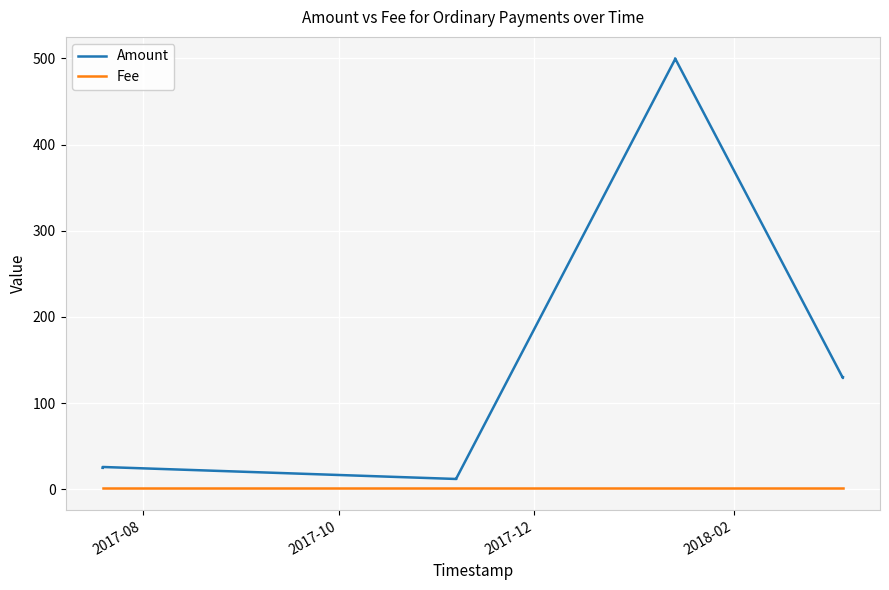

Rank the series by their average value, from highest to lowest.

Amount, Fee